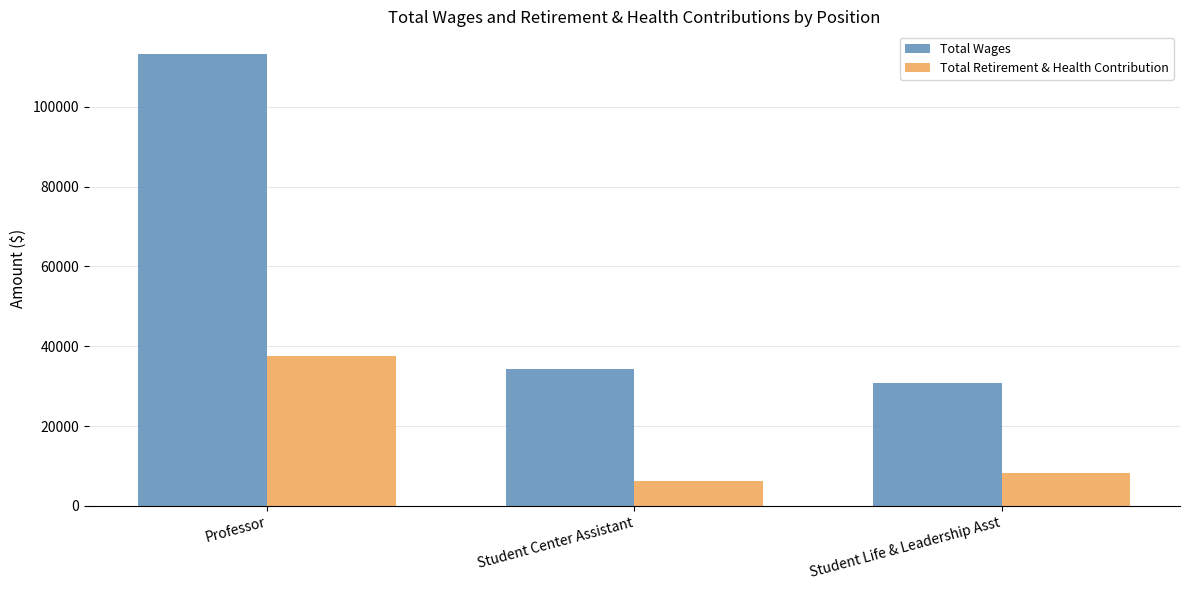

How many data points does each series have?

3